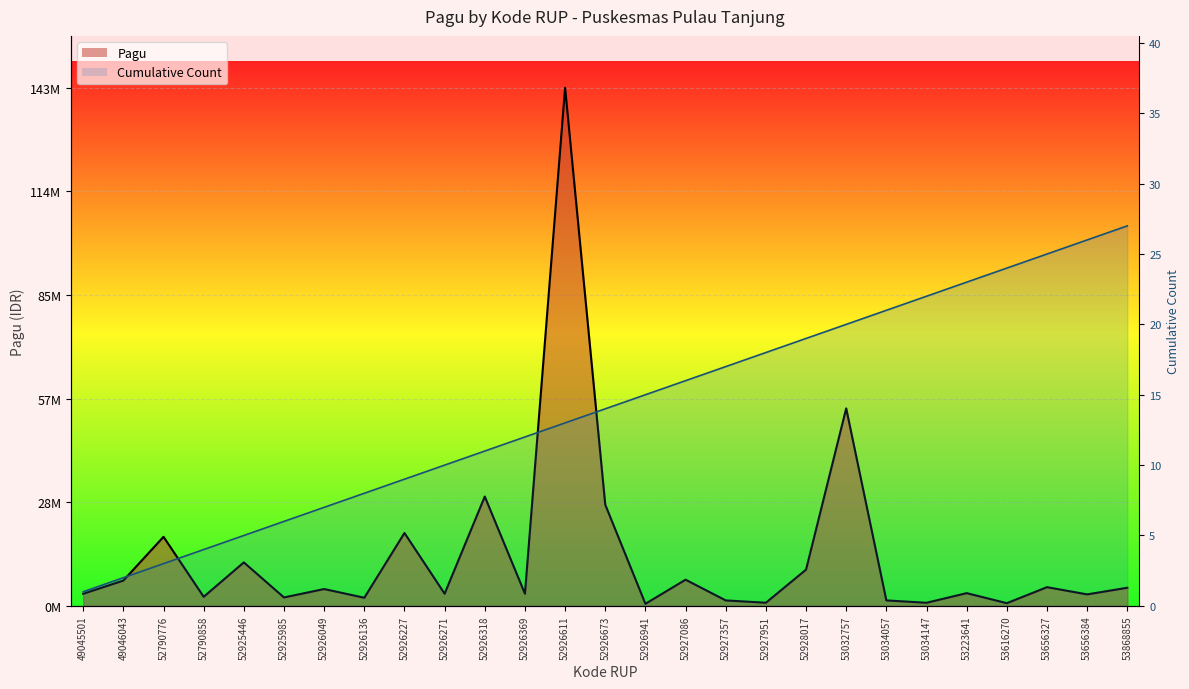

Which category has the lowest value across all series?

52926941